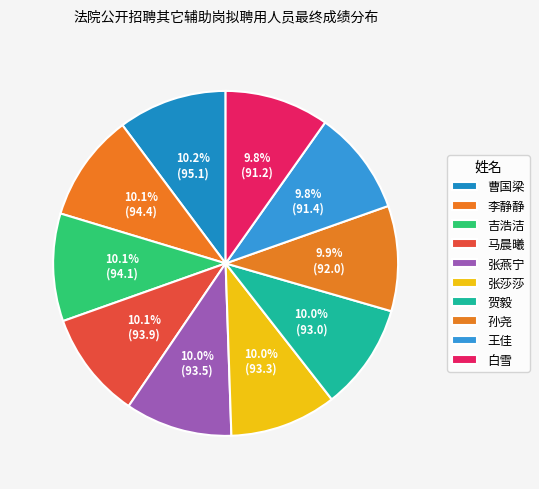

How much of the chart is everything except 吉浩洁?

89.9%